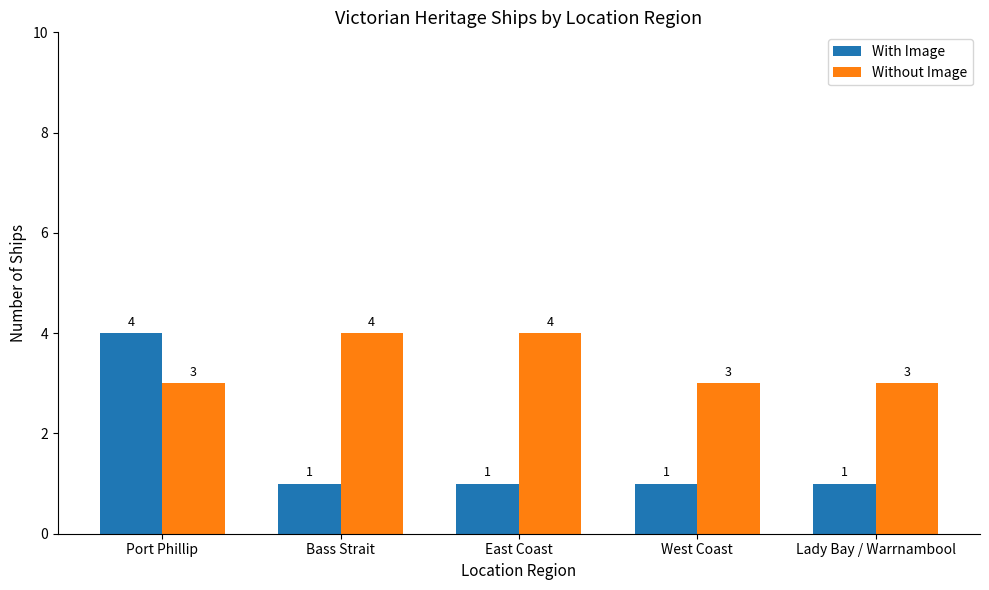

Are the bars horizontal?

No